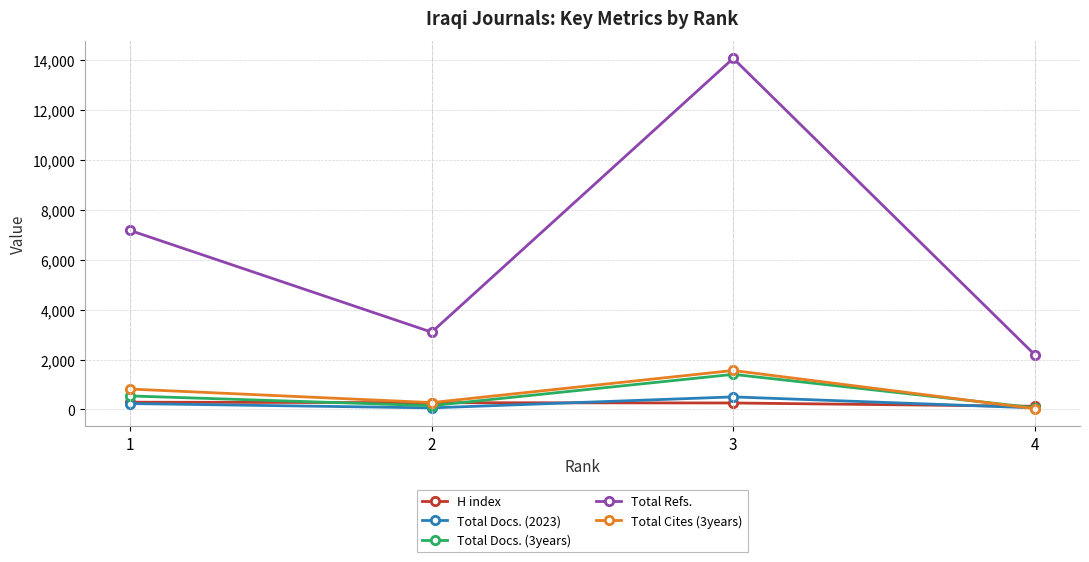

True or false: Total Refs. has more than 2 points higher than both neighbors.

False